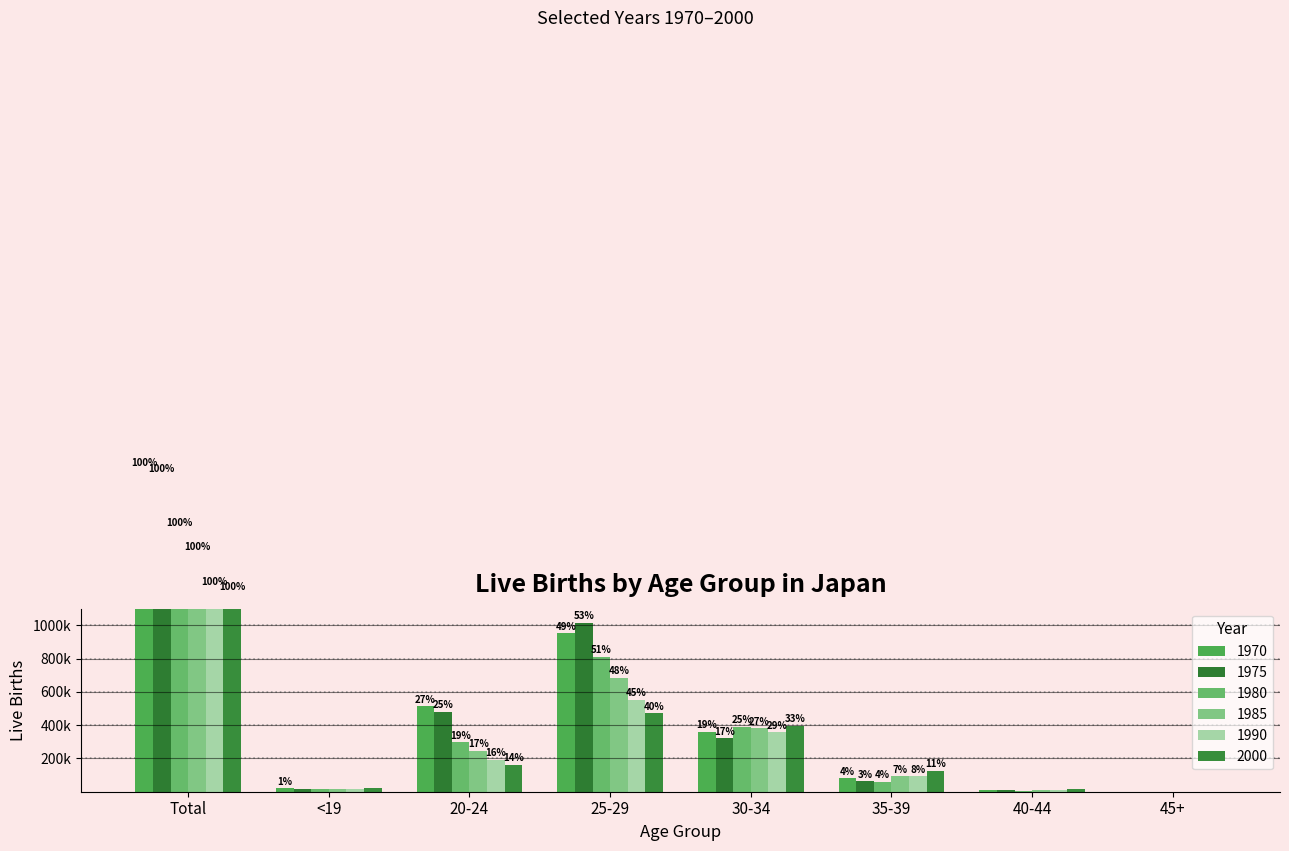

What is the value of the 1990 bar at the 6th from the left?

92377